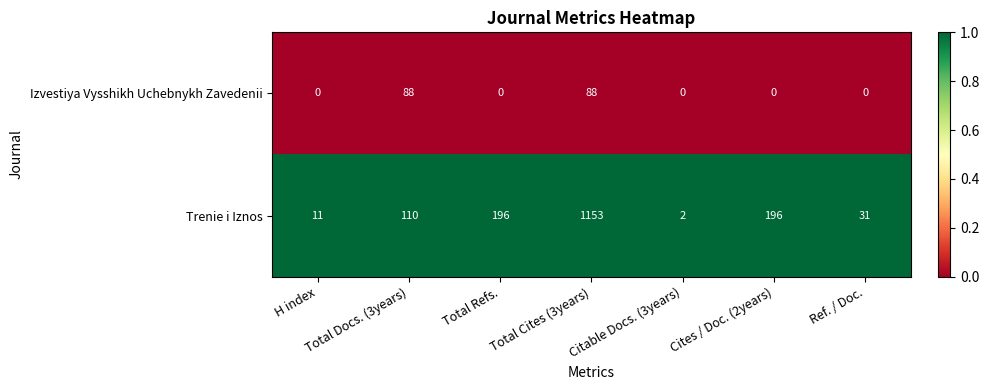

Is it true that Izvestiya Vysshikh Uchebnykh Zavedenii equals 46 at Total Refs.?

False